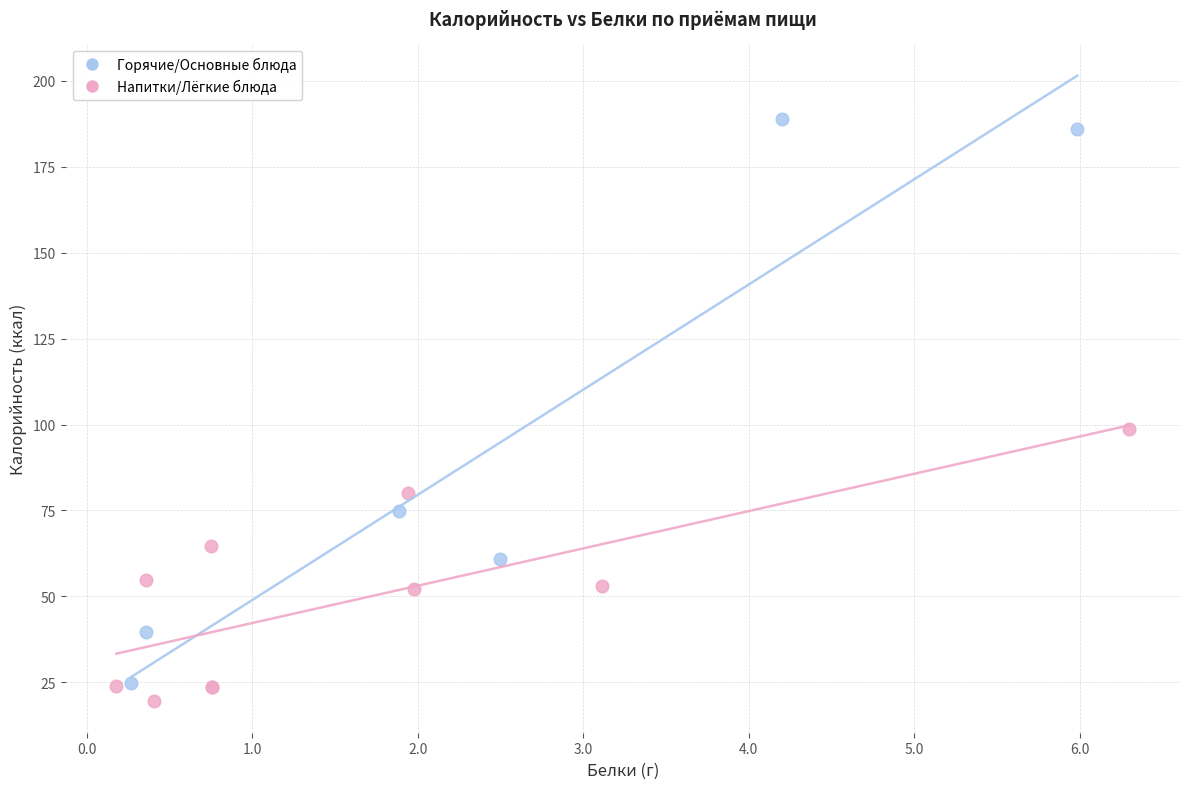

Which series has the largest Y range (max minus min)?

Горячие/Основные блюда